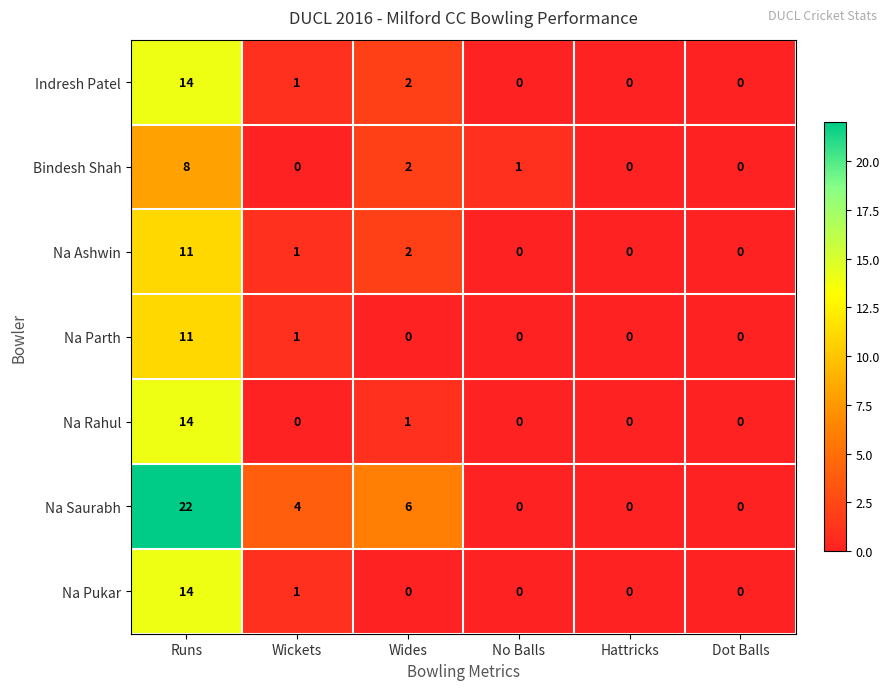

Which series has the widest spread of values?

Na Saurabh